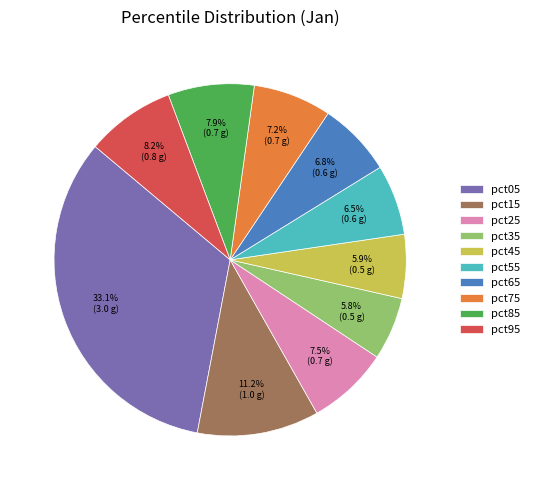

Which has a higher value, pct05 or pct35?

pct05